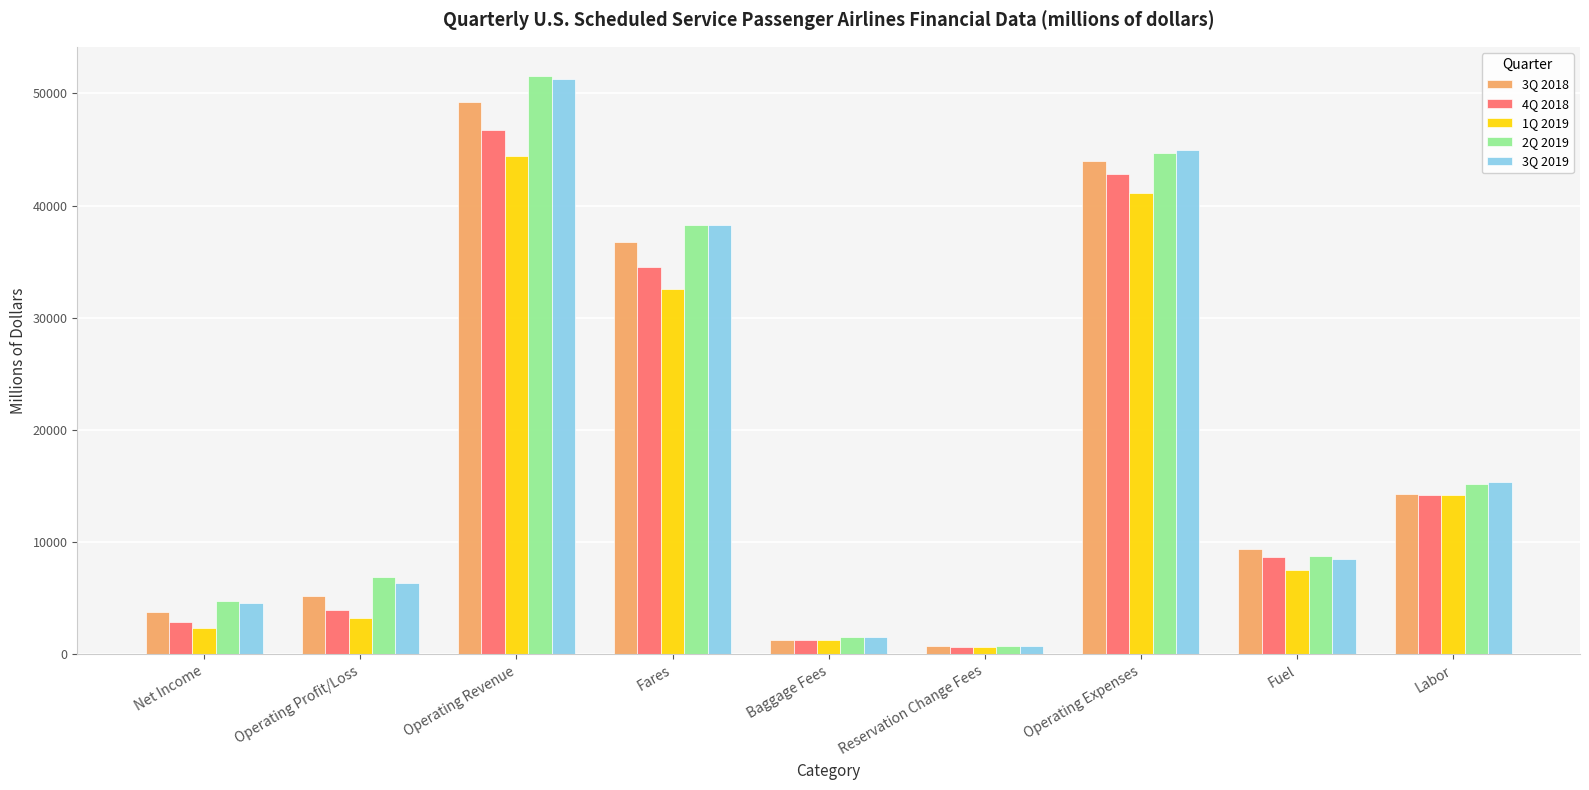

The 4Q 2018 series shows 8704.7 at Fuel. True or false?

True